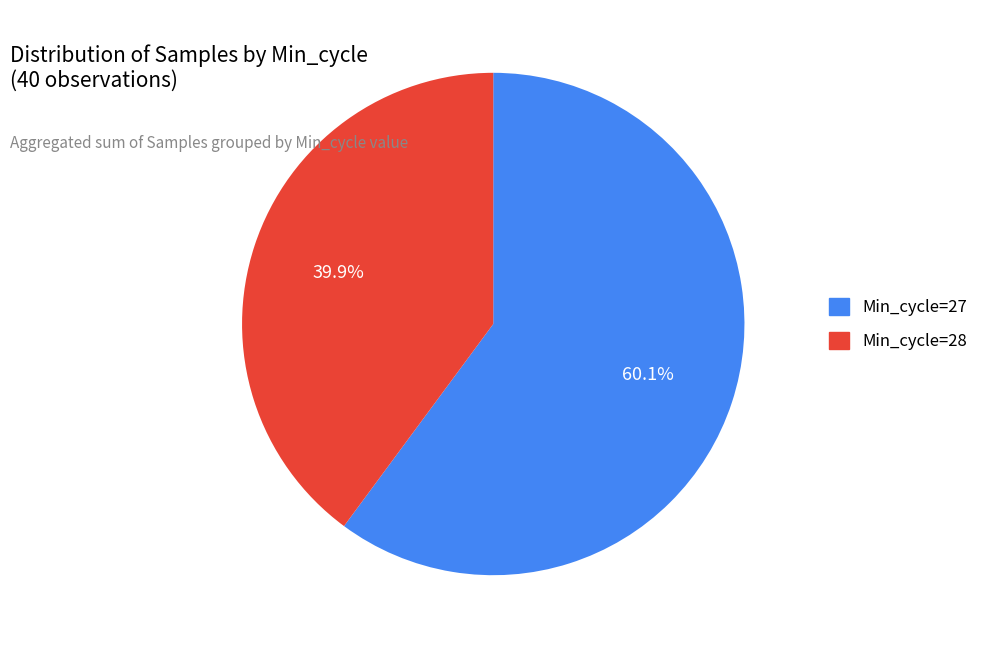

To the nearest percent, what is the average slice percentage?

50%